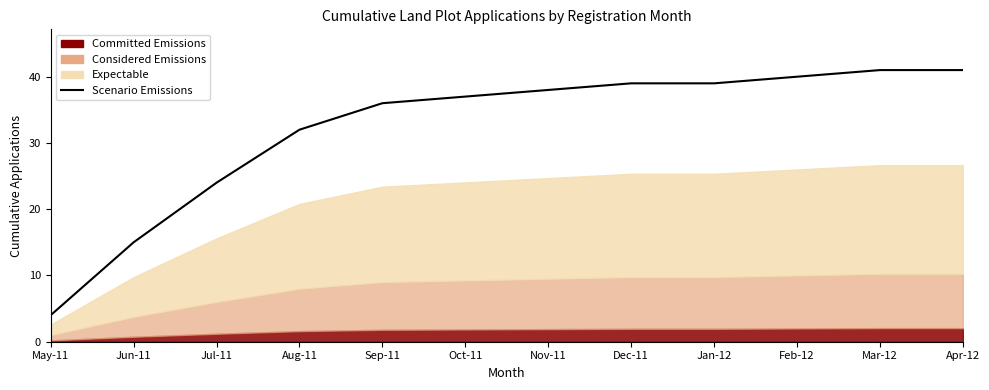

What is the label of the 11th point from the left?

Mar-12